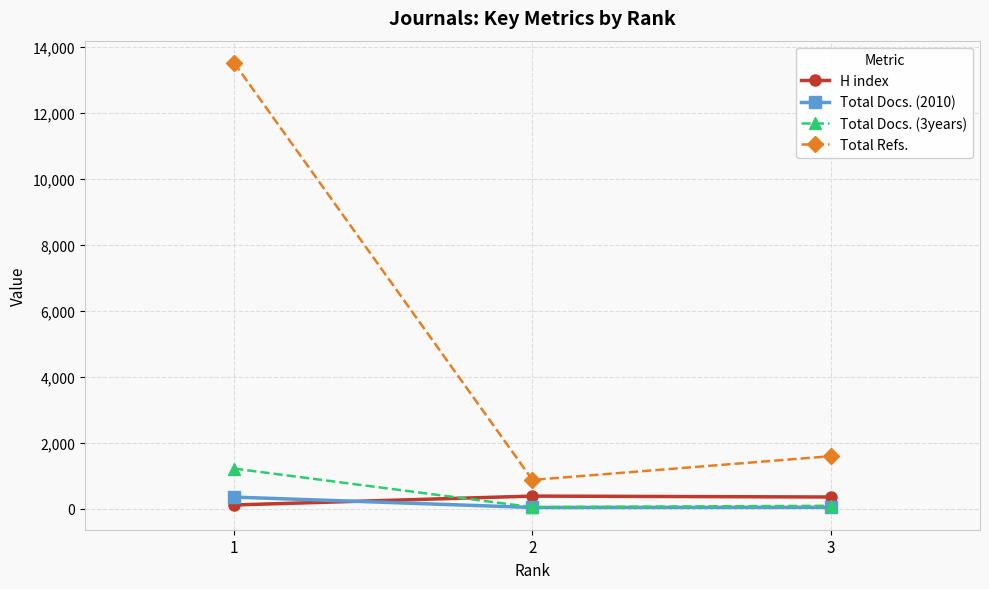

The value of Total Refs. at 3 is 1588. True or false?

True